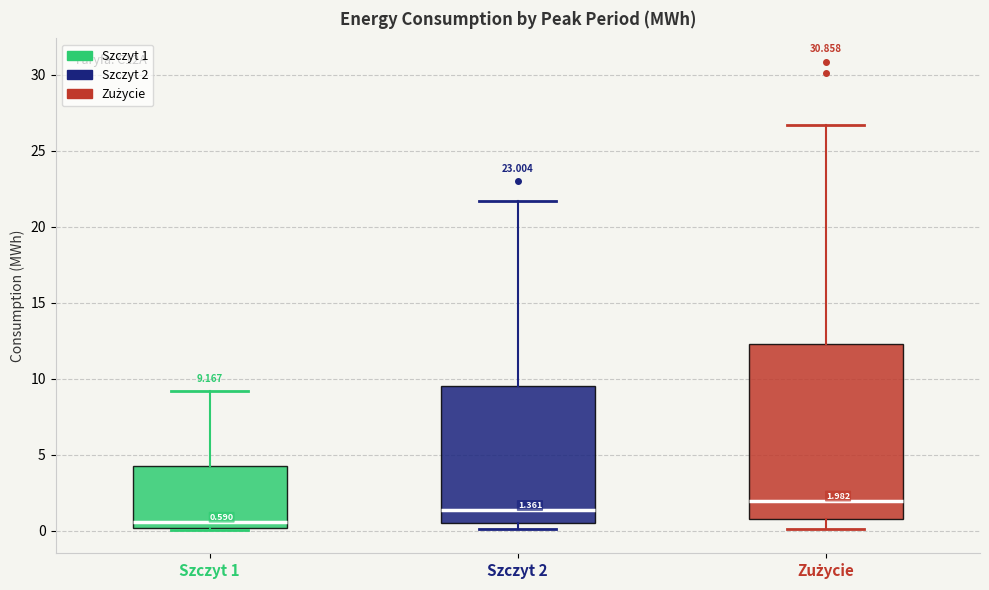

Which box has the highest median line?

Zużycie